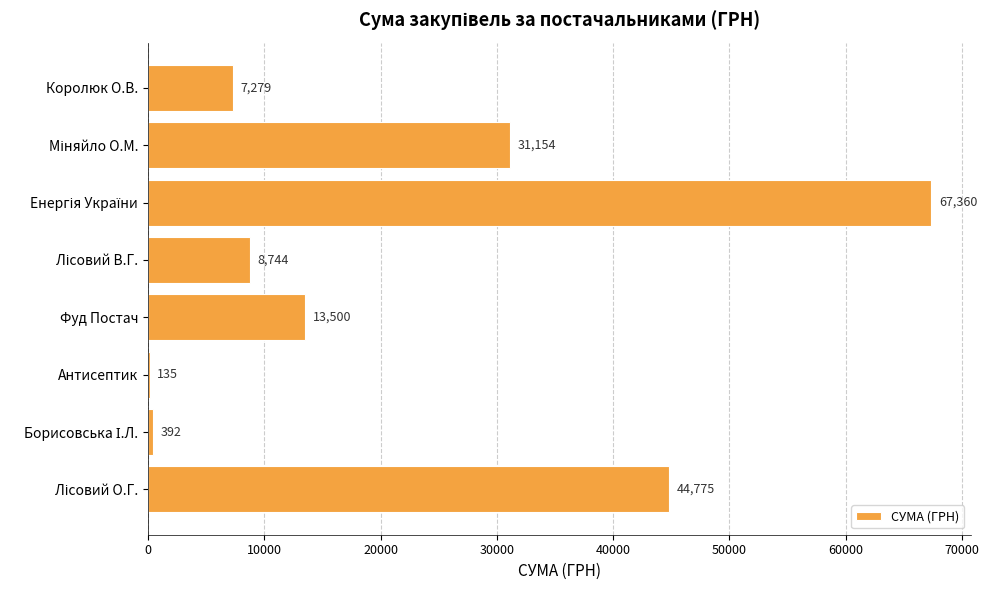

Is it true that the value at Фуд Постач is 5954.2?

False